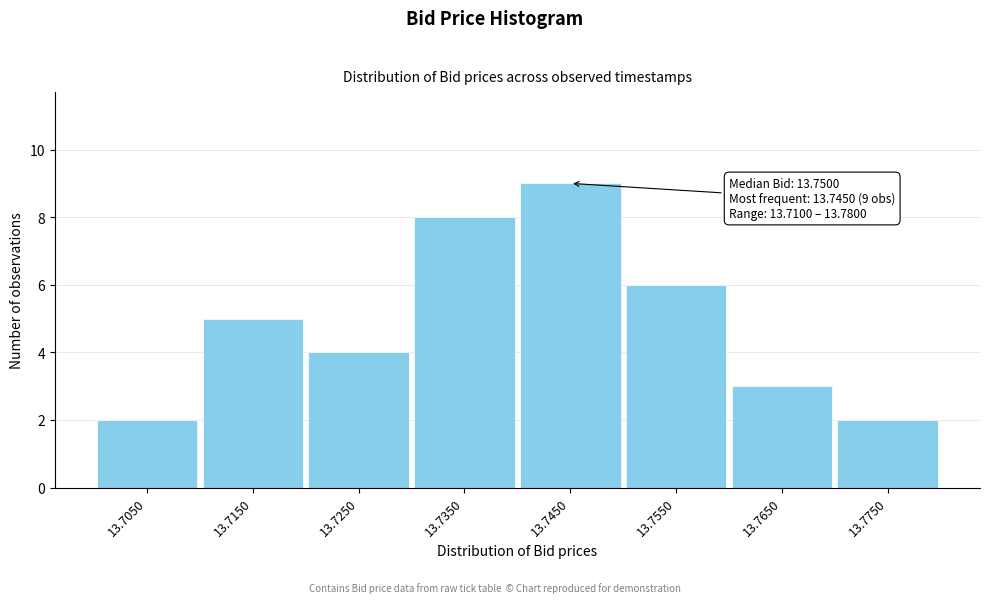

Reading left to right, list all the values displayed in this chart.

13.7050=2	13.7150=5	13.7250=4	13.7350=8	13.7450=9	13.7550=6	13.7650=3	13.7750=2